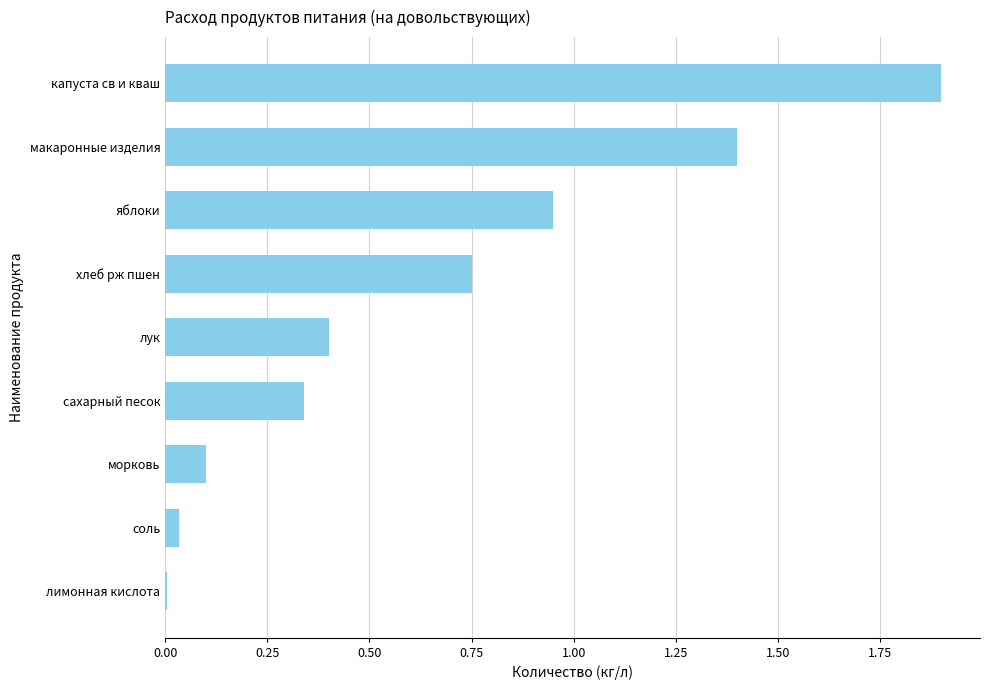

The chart shows a value of 0.0 at соль. True or false?

True